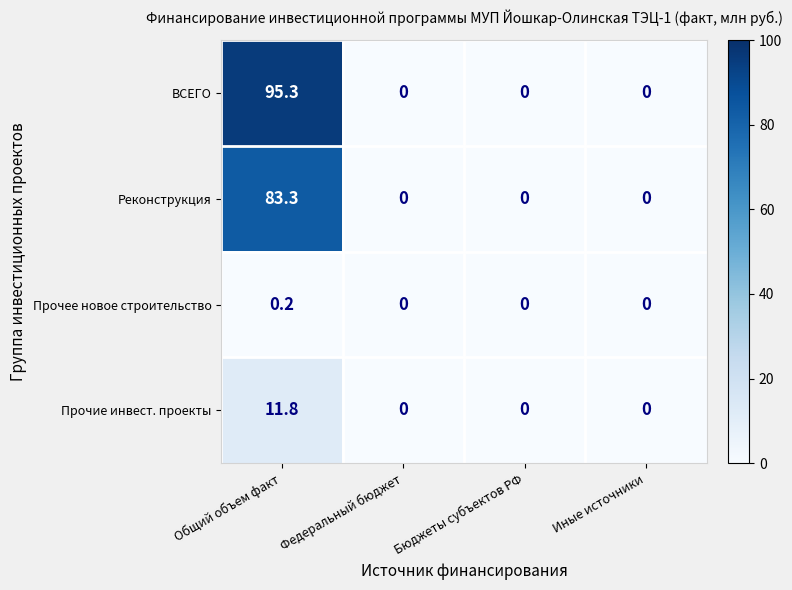

Rank the series by their maximum value, from highest to lowest.

ВСЕГО, Реконструкция, Прочие инвест. проекты, Прочее новое строительство